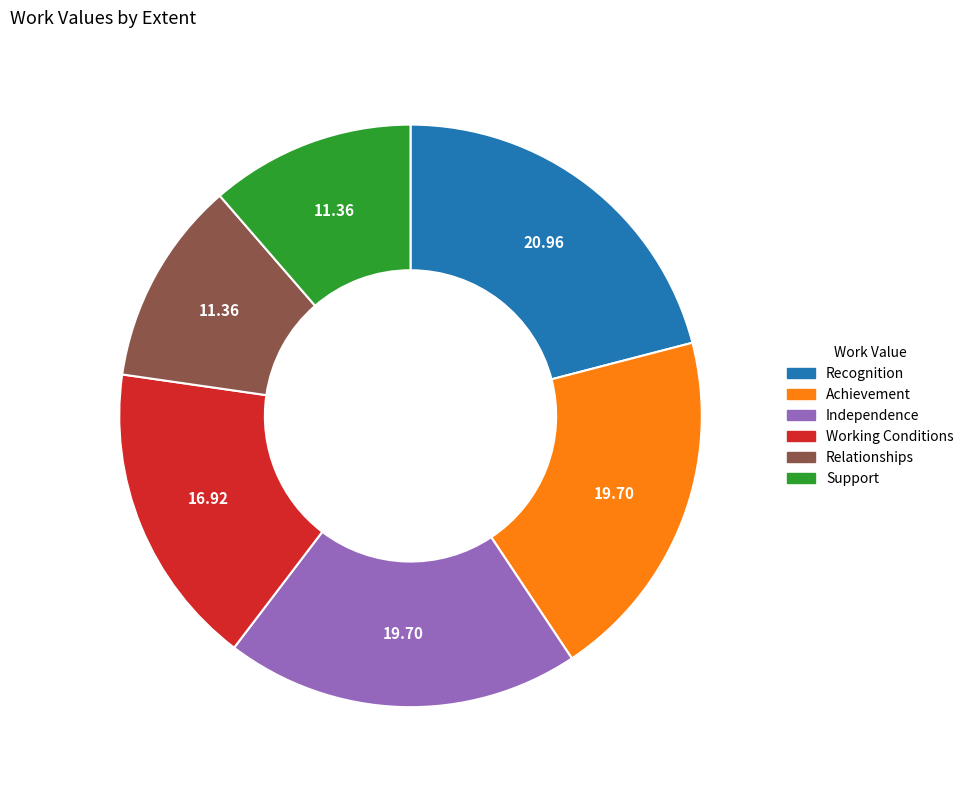

Between Recognition and Achievement, which is larger?

Recognition